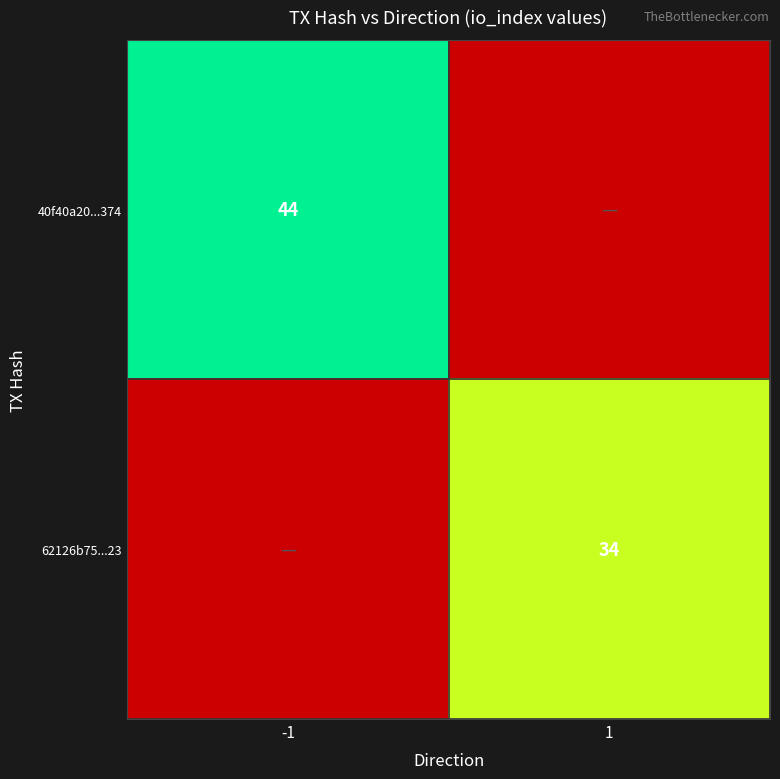

At how many categories does at least one series exceed 43?

1